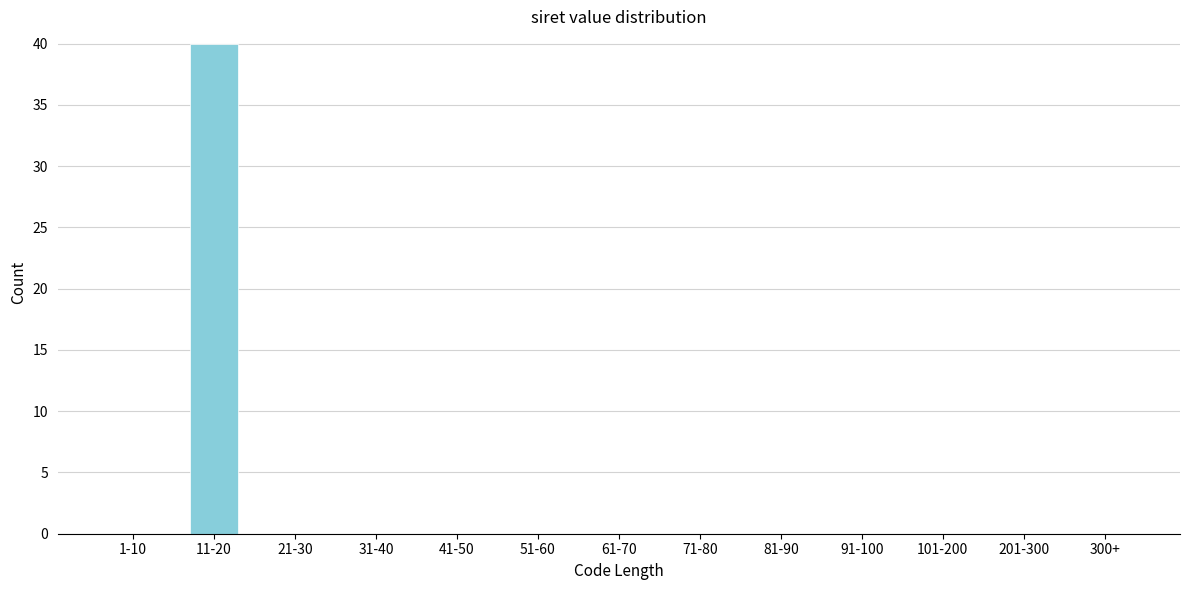

Reading left to right, transcribe all the data shown in this chart.

1-10=0	11-20=40	21-30=0	31-40=0	41-50=0	51-60=0	61-70=0	71-80=0	81-90=0	91-100=0	101-200=0	201-300=0	300+=0